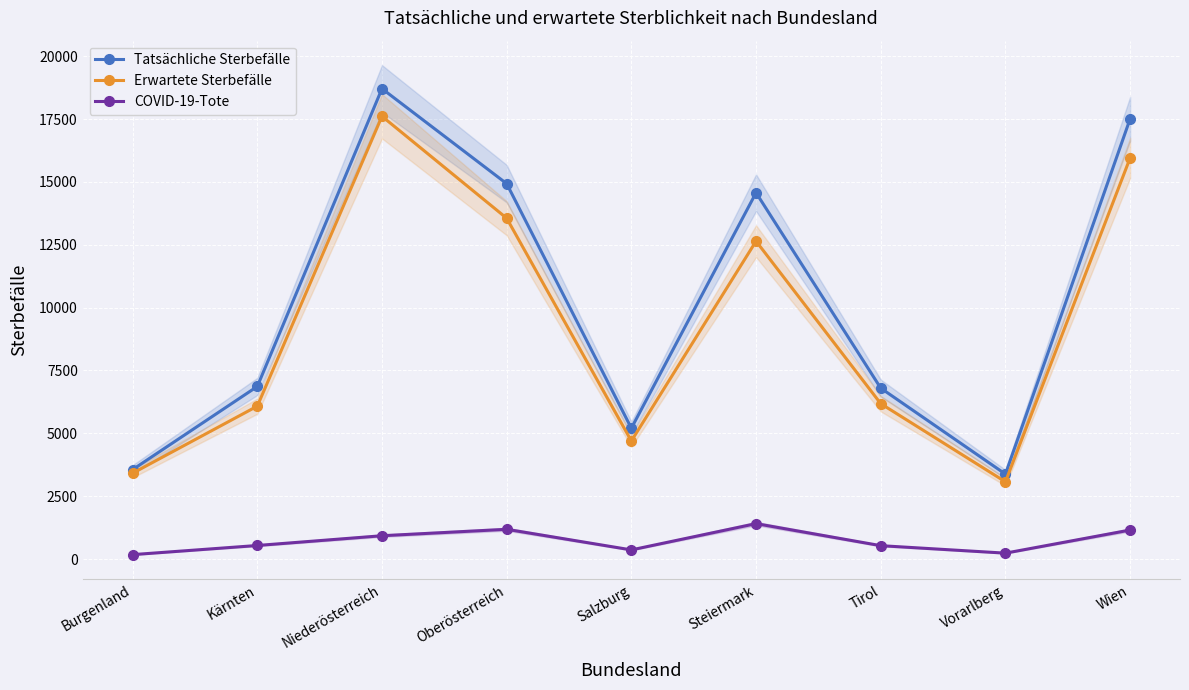

What position from the right is Steiermark?

4